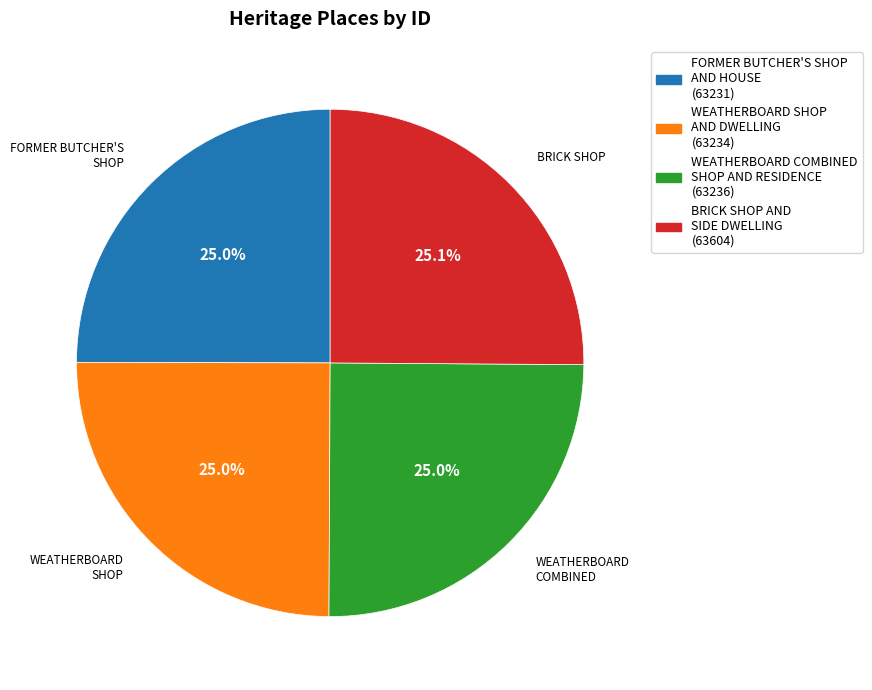

Is there any slice that represents more than half of the pie?

No